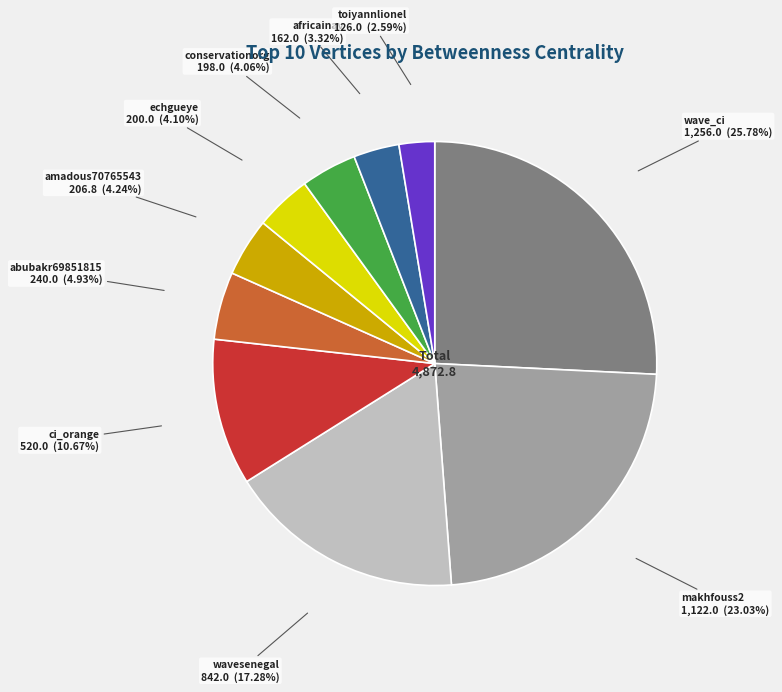

To the nearest percent, what portion does wave_ci represent?

26%